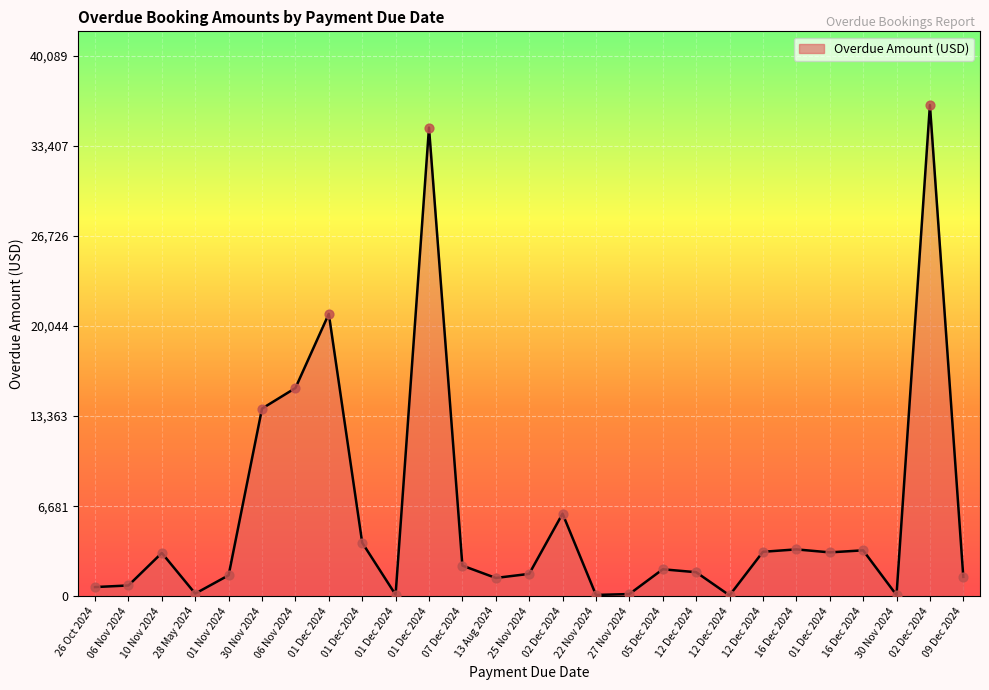

How many lines are shown in the chart?

1